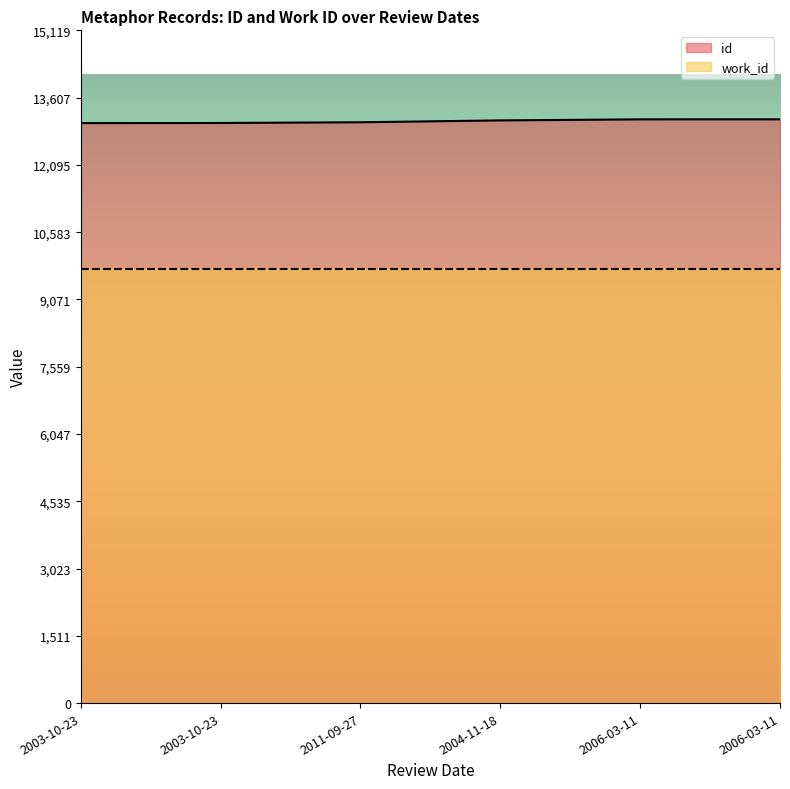

True or false: the data shows 8132 at 2003-10-23.

False